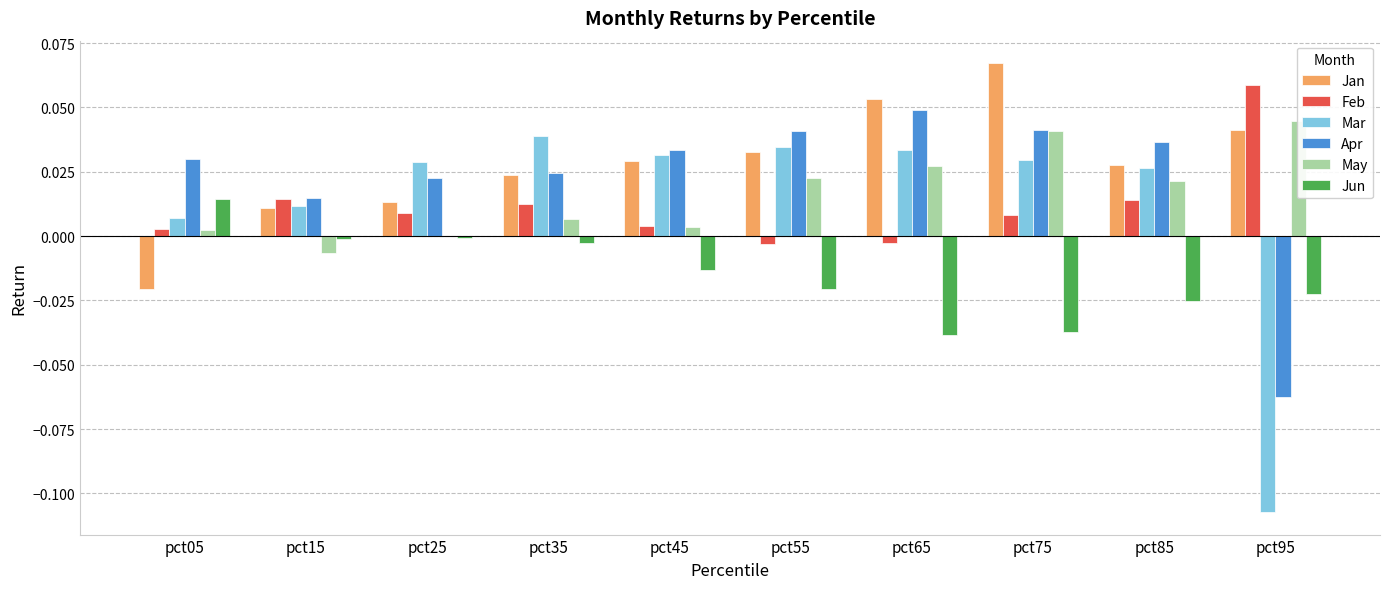

List the series in order of their peak value, highest first.

Jan, Feb, Apr, May, Mar, Jun